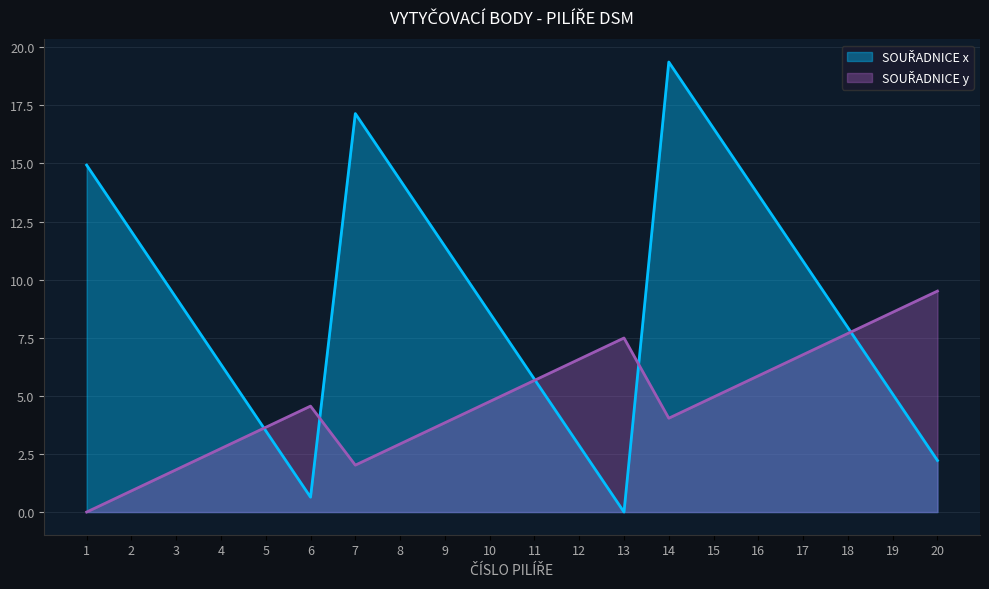

Is the value of SOUŘADNICE y at 5 greater than the value of SOUŘADNICE x at 20?

Yes